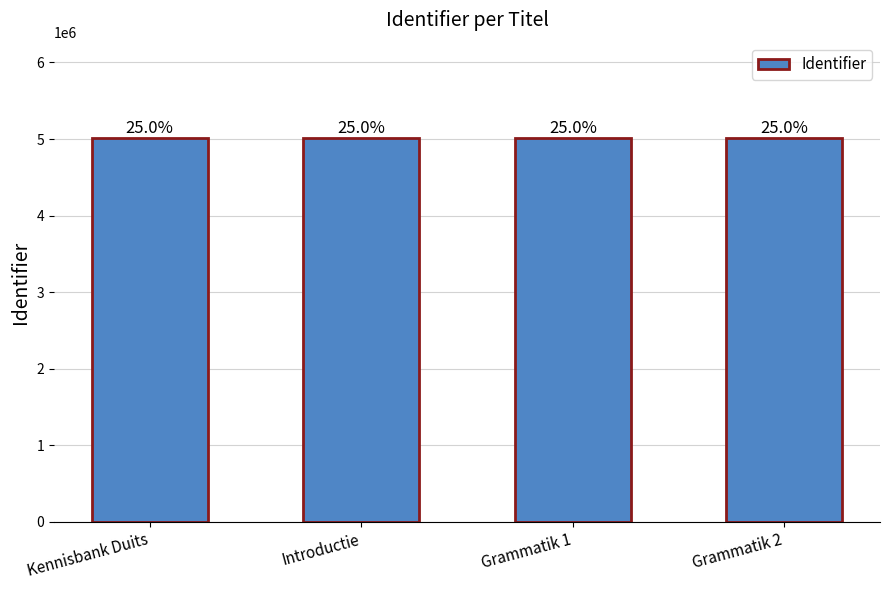

Does the chart contain any negative values?

No